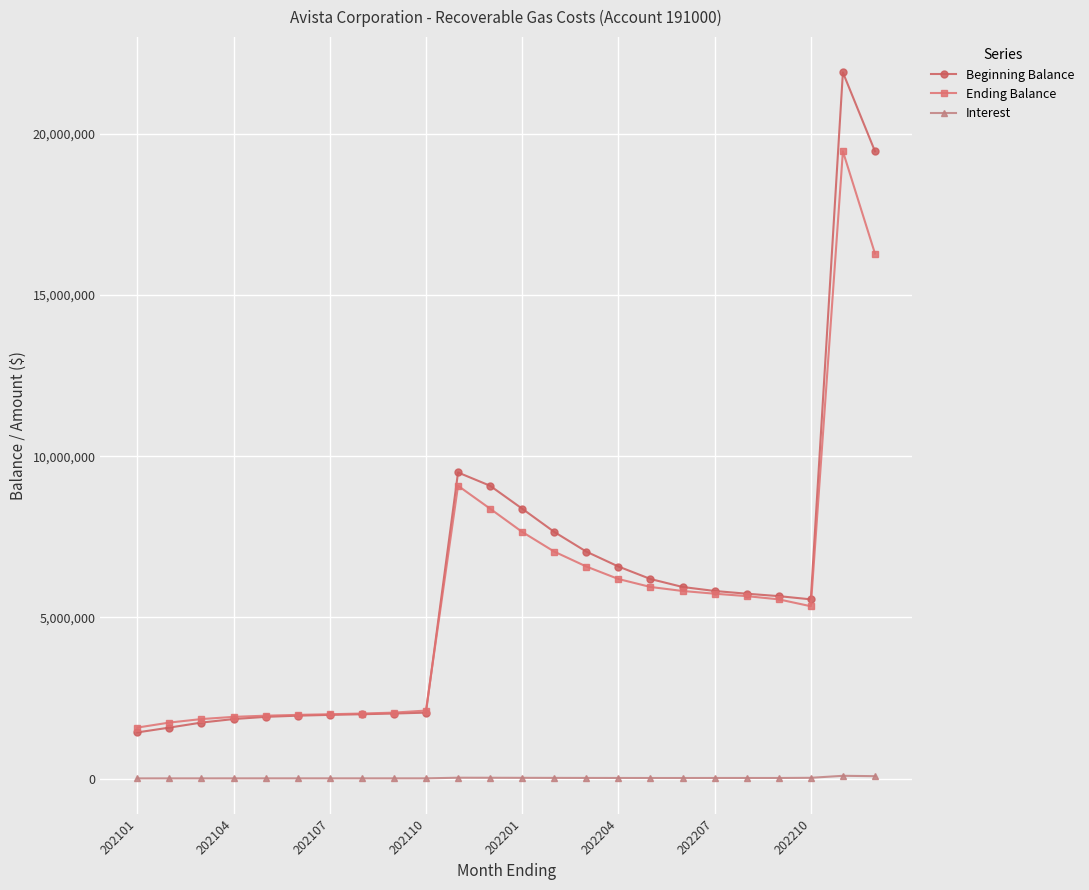

True or false: Ending Balance and Interest cross at least once.

False